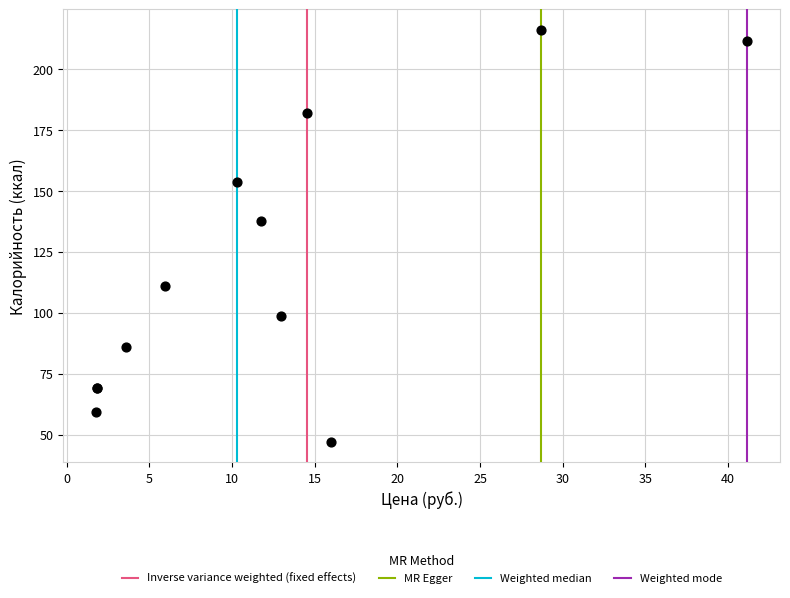

What Y value in the scatter plot is closest to 131?

137.5